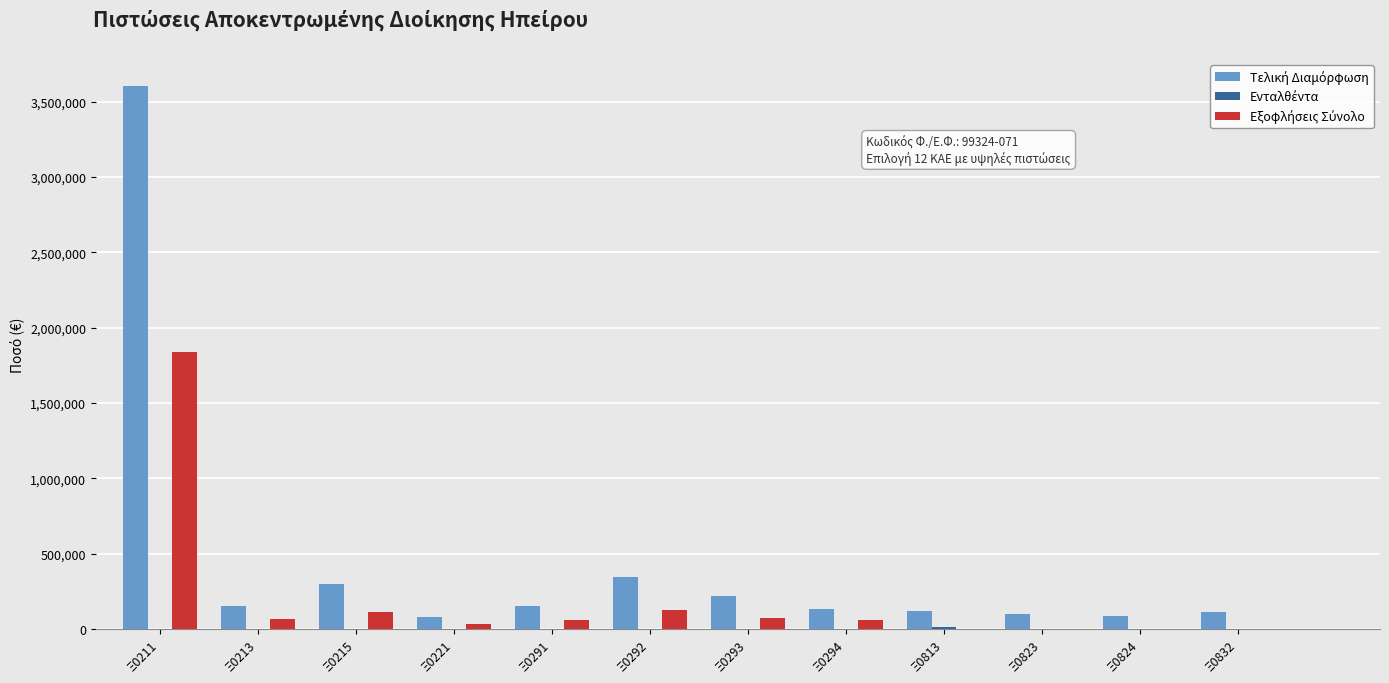

What is the total value across all series at Ξ0824?

85000.0